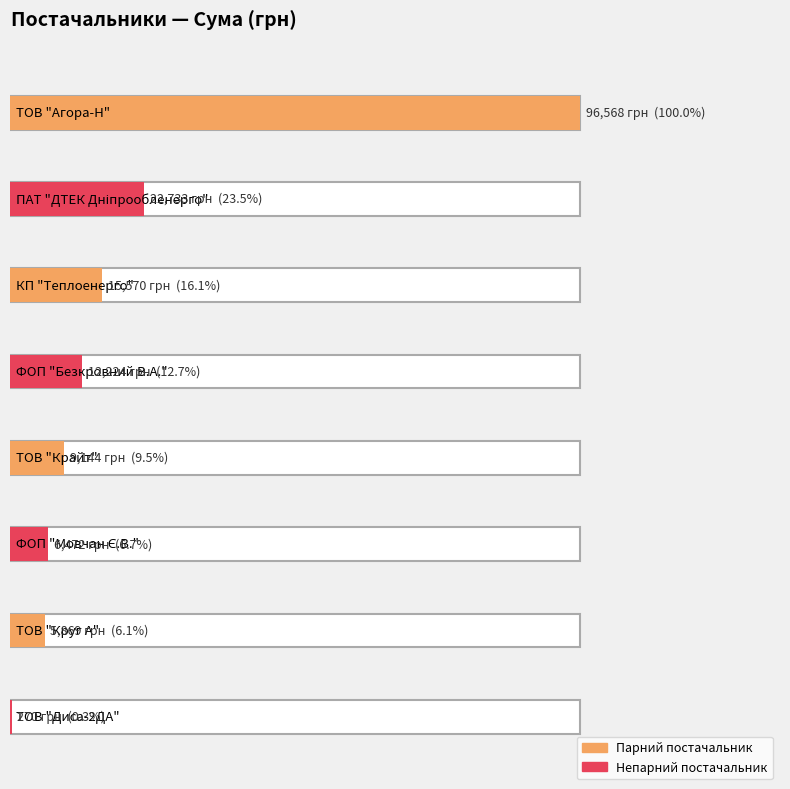

List the labels in order of value, smallest first.

ТОВ "Диса-2ДА", ТОВ "Круг А", ФОП "Мовчан Є.В.", ТОВ "Крайт", ФОП "Безкровний В.А.", КП "Теплоенерго", ПАТ "ДТЕК Дніпрообленерго", ТОВ "Агора-Н"